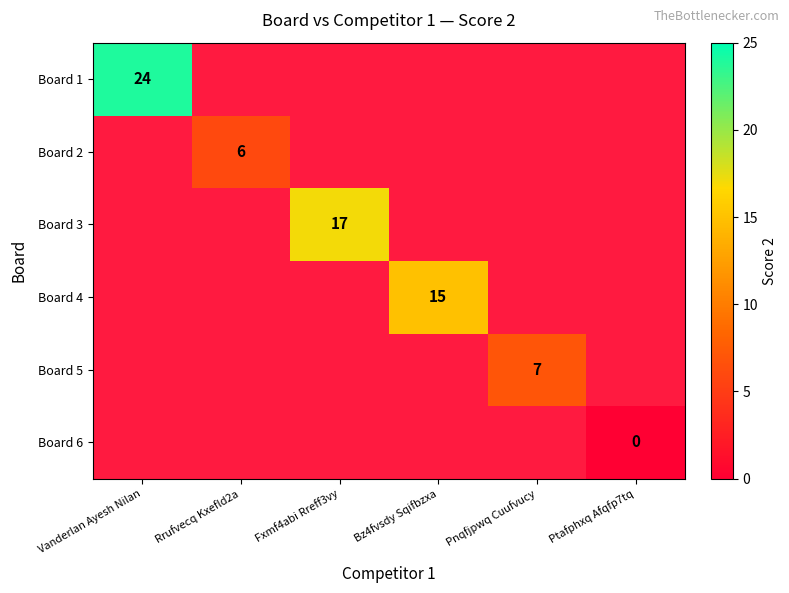

The Board 4 series shows 15 at Bz4fvsdy Sqifbzxa. True or false?

True